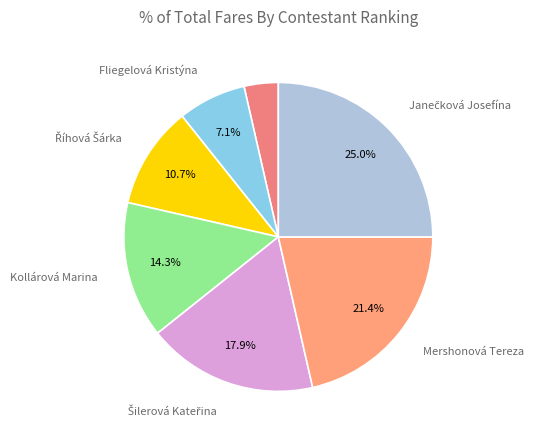

How many segments does this pie chart have?

7